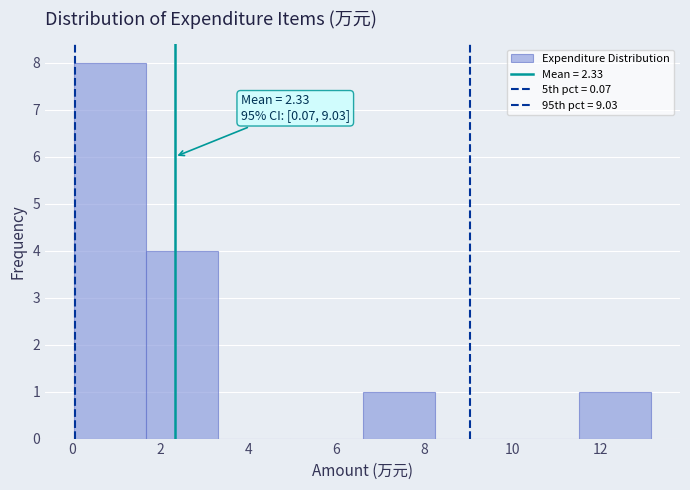

Which range on the x-axis has the tallest bar?

0.0 to 1.6